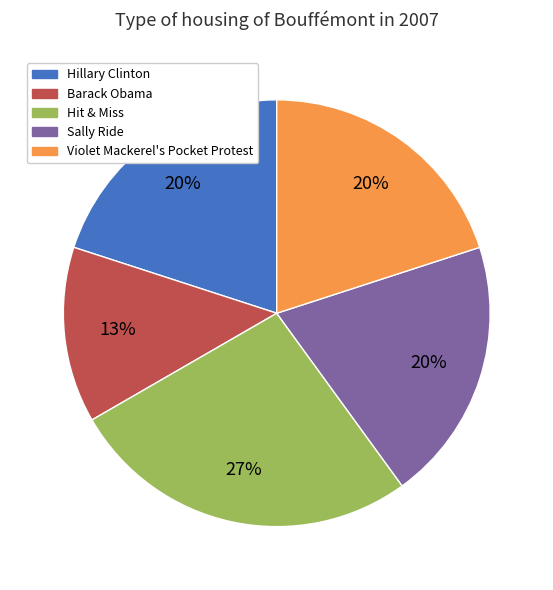

To the nearest percent, what percentage of the pie is Violet Mackerel's Pocket Protest?

20%